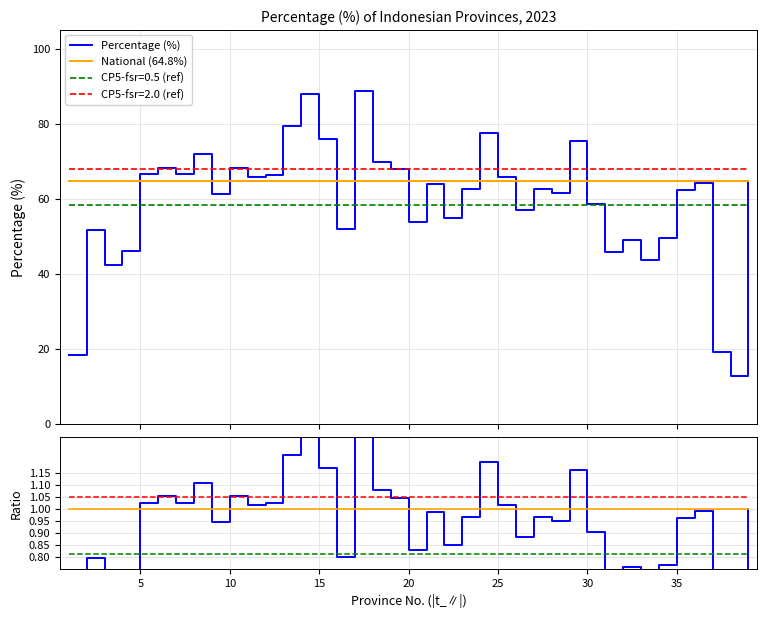

Which series has the widest spread of values?

Percentage (%)